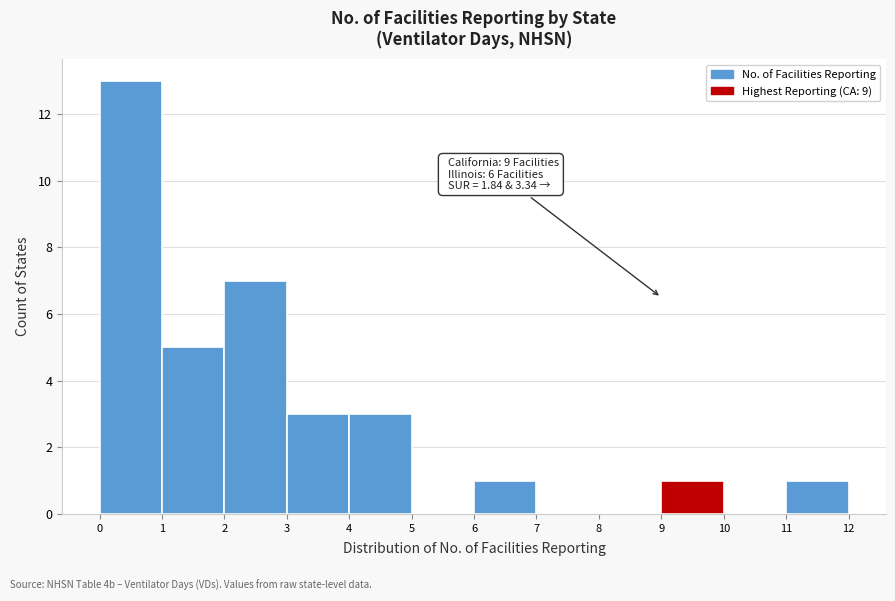

Which range on the x-axis has the tallest bar?

0 to 1